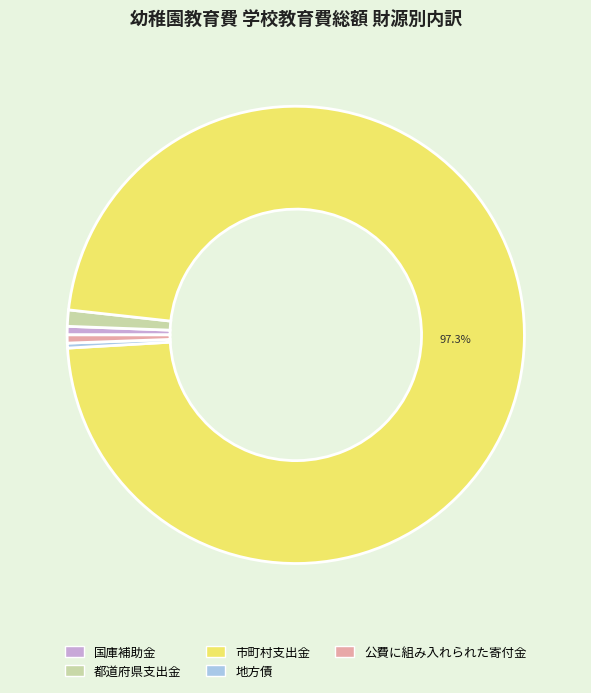

What is the ratio of the value at 公費に組み入れられた寄付金 to the value at 地方債?

1.6